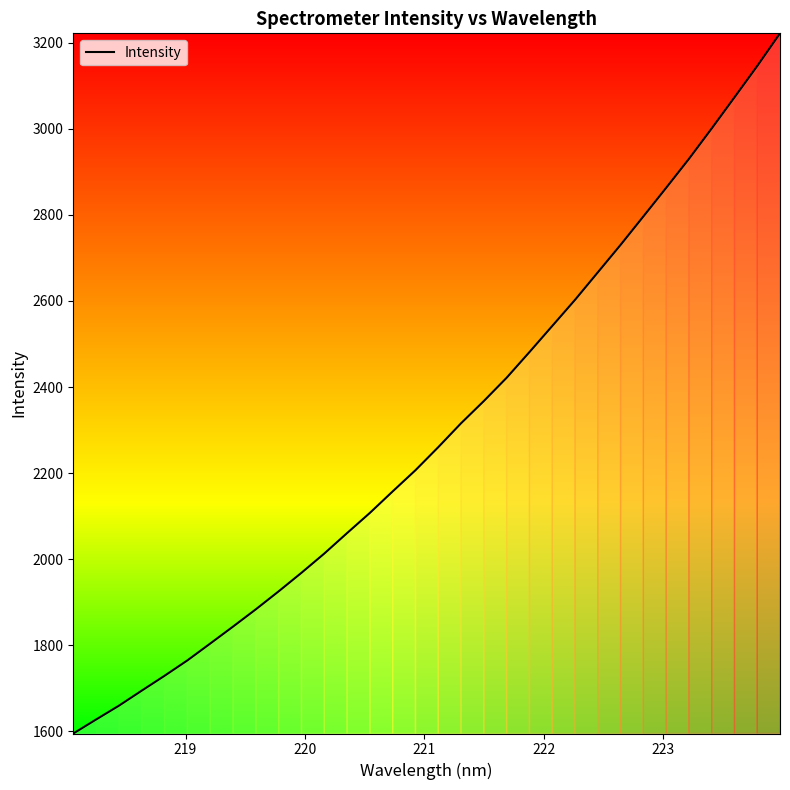

What is the minimum value shown in the chart?

1594.5